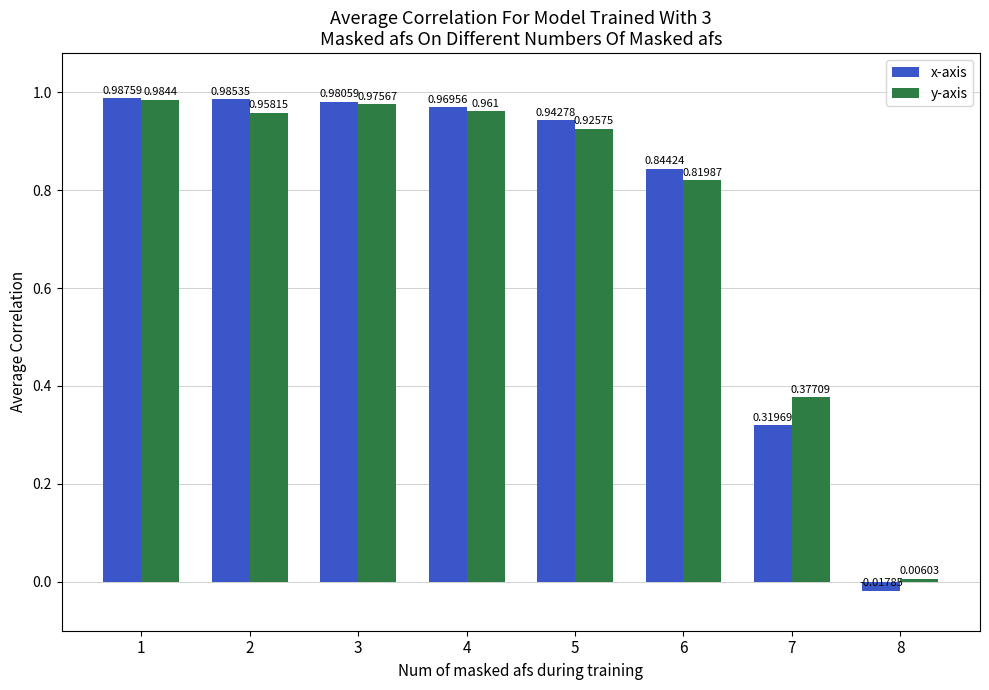

Which series has the largest total across all categories?

x-axis